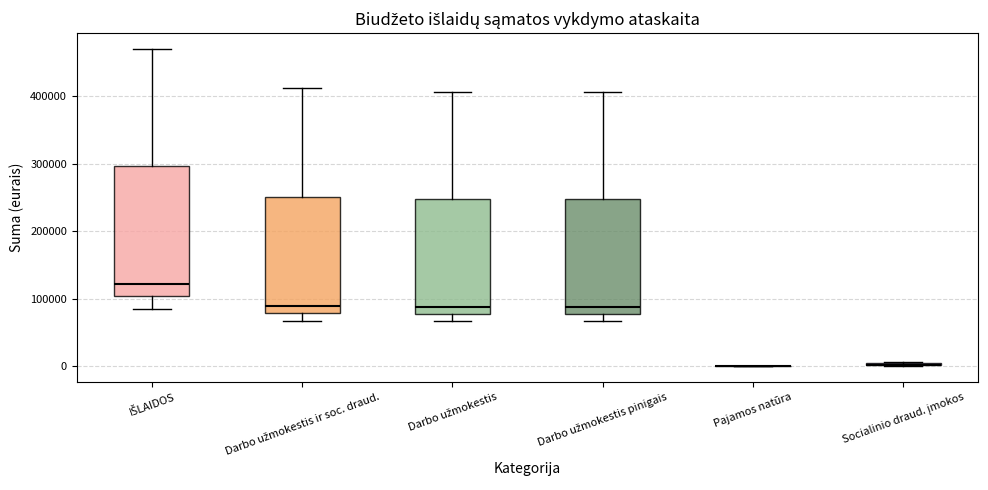

Which box is the tallest, from its lower edge to its upper edge?

IŠLAIDOS